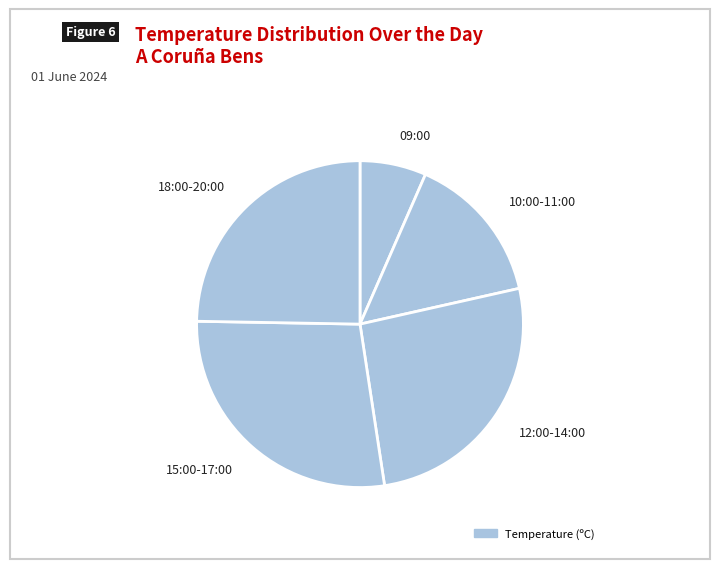

Rank the categories by value from lowest to highest.

09:00, 10:00-11:00, 18:00-20:00, 12:00-14:00, 15:00-17:00